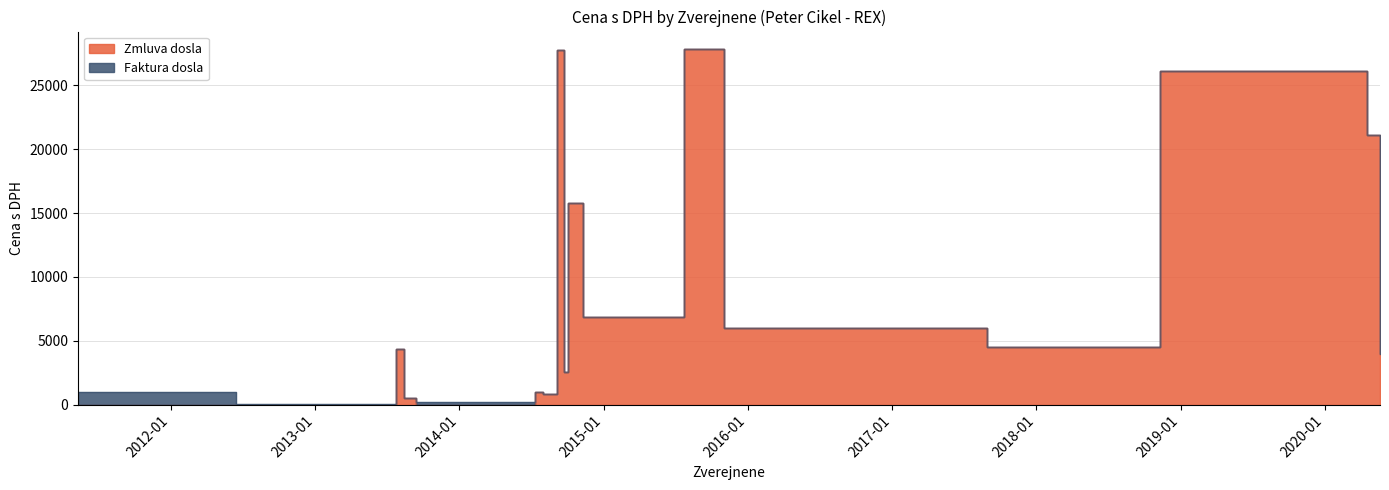

List the labels in order of value, smallest first.

2011-05-11, 2012-06-13, 2012-06-14, 2012-11-19, 2013-09-13, 2013-08-13, 2014-08-01, 2014-07-11, 2014-09-23, 2020-05-20, 2013-07-23, 2017-08-30, 2015-11-02, 2014-11-10, 2014-10-02, 2020-04-16, 2018-11-09, 2014-09-04, 2015-07-24